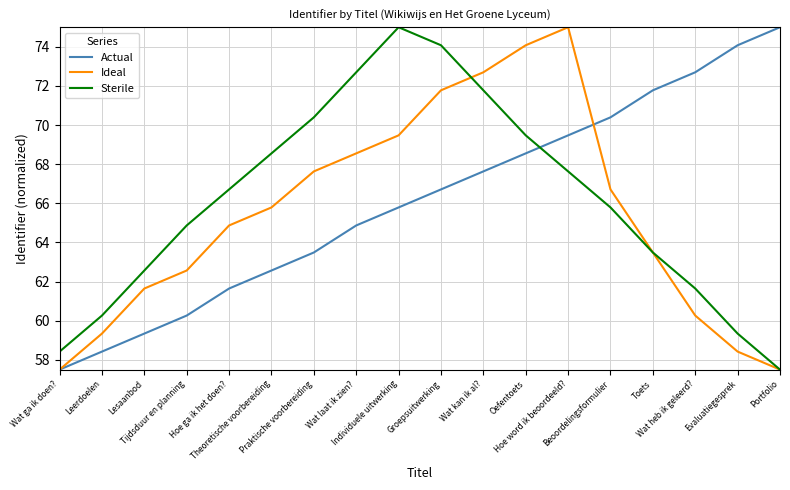

What position from the left is Wat ga ik doen??

1